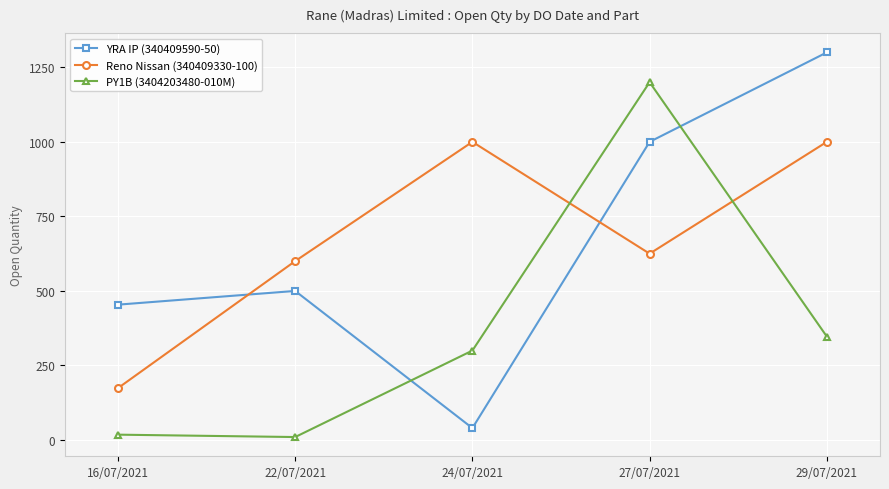

True or false: Reno Nissan (340409330-100) and YRA IP (340409590-50) intersect in this chart.

True